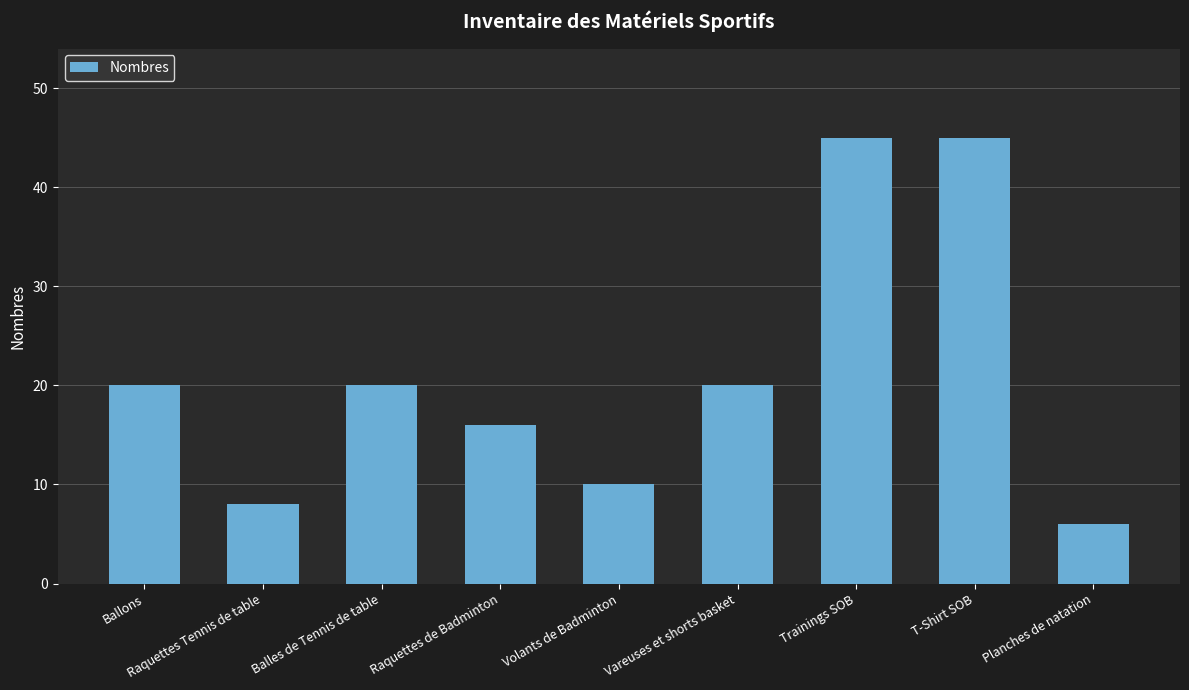

What value does the data have at Raquettes de Badminton, to the nearest 5?

15